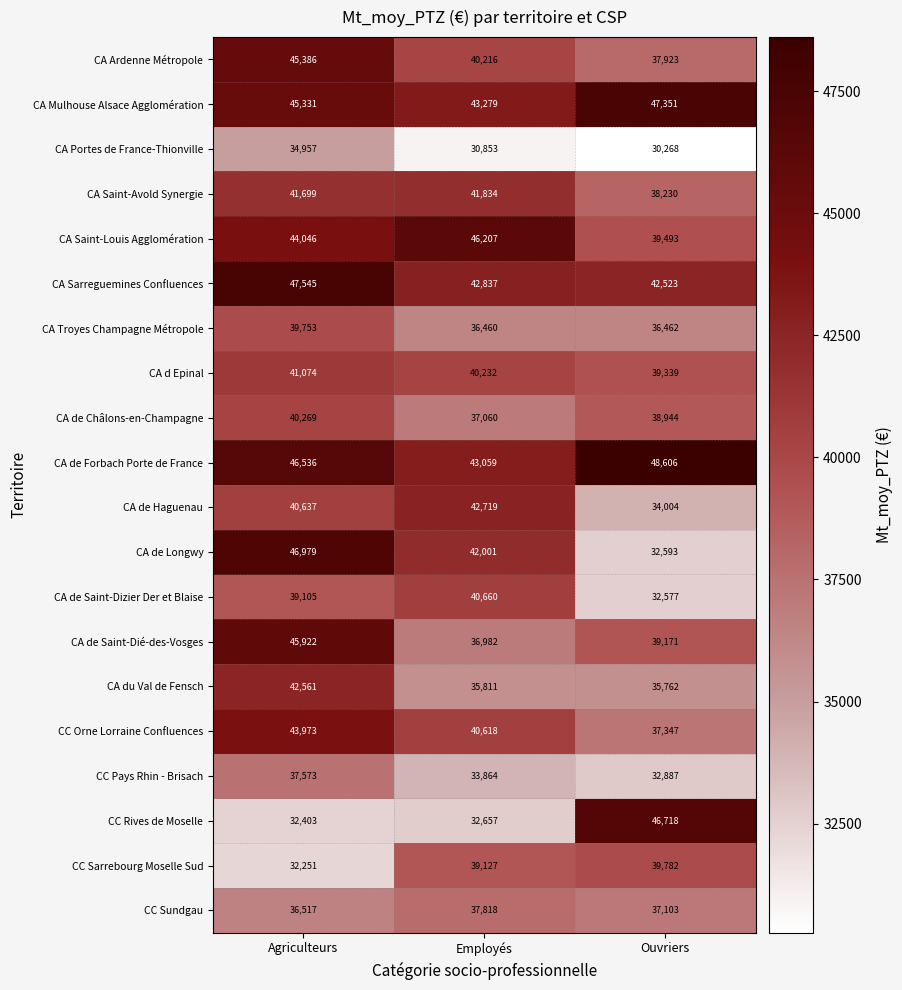

What is the sum of the CA du Val de Fensch values at Ouvriers and Employés?

71573